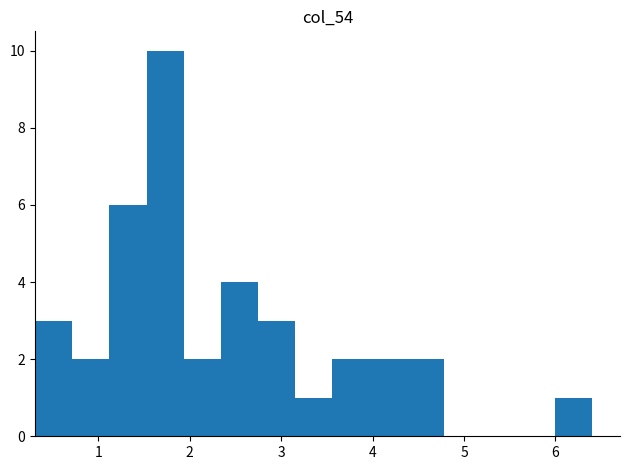

Reading left to right, list every bar in this chart as the range it spans on the x-axis followed by its height. Neither the bar edges nor the heights are printed on the chart, so give them approximately, as read against the axes.

0.3 to 0.7: 3
0.7 to 1.1: 2
1.1 to 1.5: 6
1.5 to 1.9: 10
1.9 to 2.3: 2
2.3 to 2.7: 4
2.7 to 3.2: 3
3.2 to 3.6: 1
3.6 to 4.0: 2
4.0 to 4.4: 2
4.4 to 4.8: 2
4.8 to 5.2: 0
5.2 to 5.6: 0
5.6 to 6.0: 0
6.0 to 6.4: 1